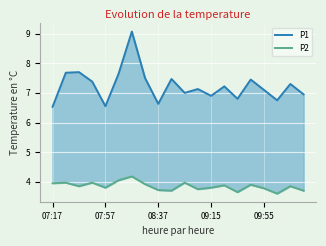

The value of P2 at 17 is 3.6. True or false?

True